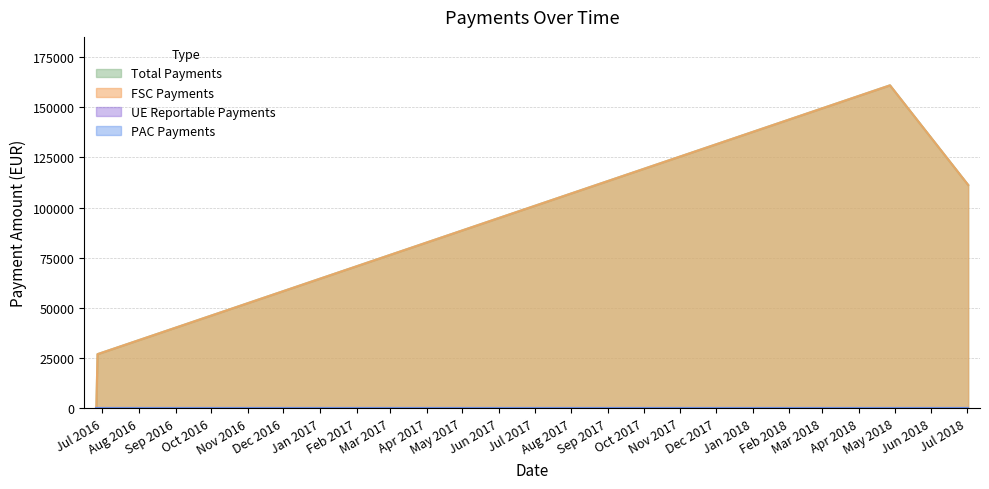

At how many categories does at least one series exceed 148365?

1